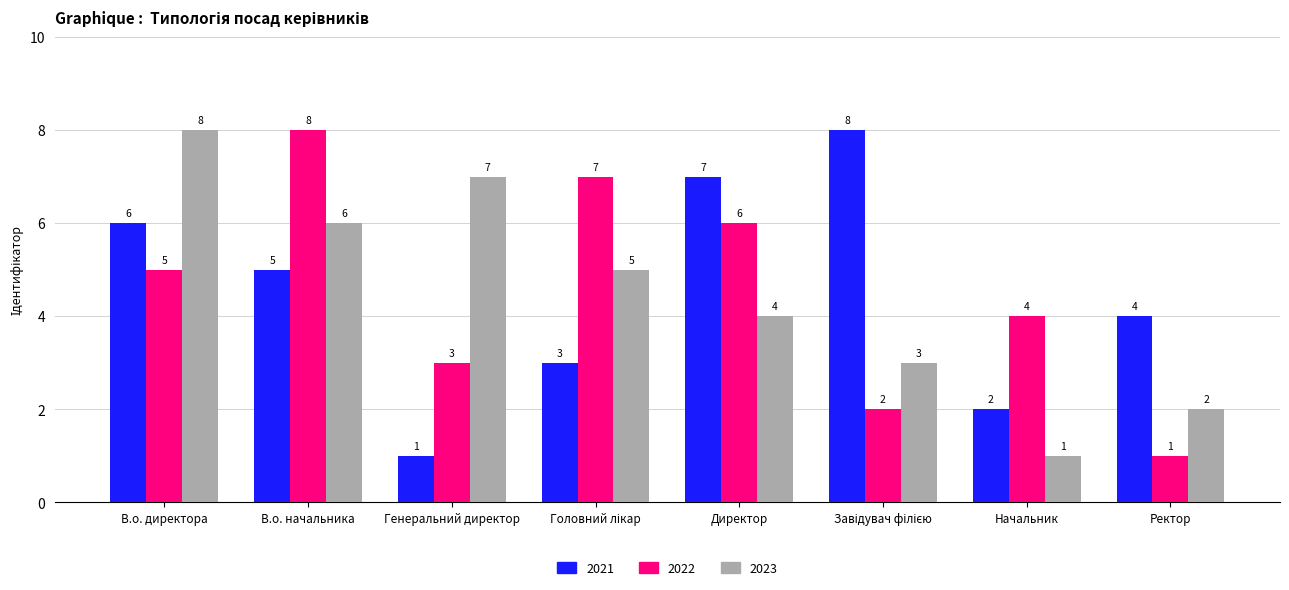

What is the maximum value for 2022?

8